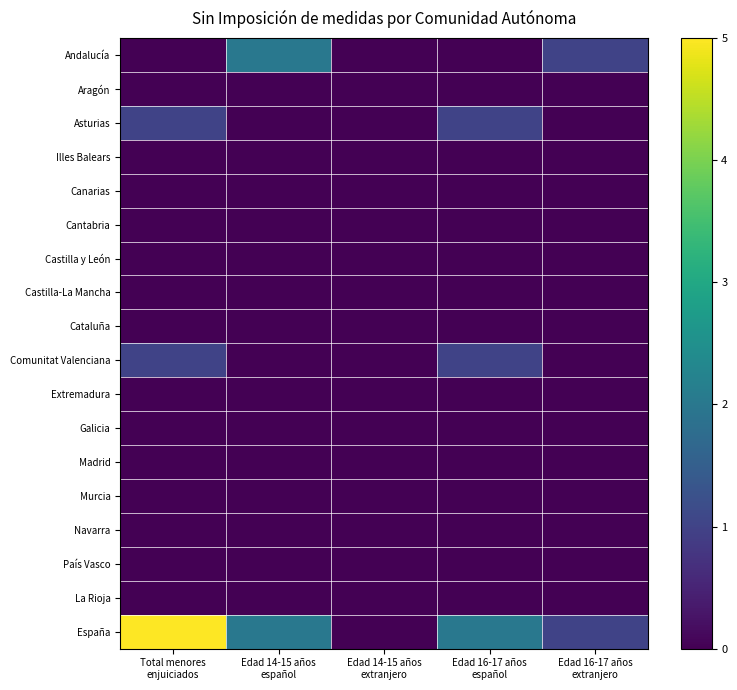

Reading left to right, list all the values displayed in this chart.

Andalucía: Total menores
enjuiciados=0	Edad 14-15 años
español=2	Edad 14-15 años
extranjero=0	Edad 16-17 años
español=0	Edad 16-17 años
extranjero=1
Aragón: Total menores
enjuiciados=0	Edad 14-15 años
español=0	Edad 14-15 años
extranjero=0	Edad 16-17 años
español=0	Edad 16-17 años
extranjero=0
Asturias: Total menores
enjuiciados=1	Edad 14-15 años
español=0	Edad 14-15 años
extranjero=0	Edad 16-17 años
español=1	Edad 16-17 años
extranjero=0
Illes Balears: Total menores
enjuiciados=0	Edad 14-15 años
español=0	Edad 14-15 años
extranjero=0	Edad 16-17 años
español=0	Edad 16-17 años
extranjero=0
Canarias: Total menores
enjuiciados=0	Edad 14-15 años
español=0	Edad 14-15 años
extranjero=0	Edad 16-17 años
español=0	Edad 16-17 años
extranjero=0
Cantabria: Total menores
enjuiciados=0	Edad 14-15 años
español=0	Edad 14-15 años
extranjero=0	Edad 16-17 años
español=0	Edad 16-17 años
extranjero=0
Castilla y León: Total menores
enjuiciados=0	Edad 14-15 años
español=0	Edad 14-15 años
extranjero=0	Edad 16-17 años
español=0	Edad 16-17 años
extranjero=0
Castilla-La Mancha: Total menores
enjuiciados=0	Edad 14-15 años
español=0	Edad 14-15 años
extranjero=0	Edad 16-17 años
español=0	Edad 16-17 años
extranjero=0
Cataluña: Total menores
enjuiciados=0	Edad 14-15 años
español=0	Edad 14-15 años
extranjero=0	Edad 16-17 años
español=0	Edad 16-17 años
extranjero=0
Comunitat Valenciana: Total menores
enjuiciados=1	Edad 14-15 años
español=0	Edad 14-15 años
extranjero=0	Edad 16-17 años
español=1	Edad 16-17 años
extranjero=0
Extremadura: Total menores
enjuiciados=0	Edad 14-15 años
español=0	Edad 14-15 años
extranjero=0	Edad 16-17 años
español=0	Edad 16-17 años
extranjero=0
Galicia: Total menores
enjuiciados=0	Edad 14-15 años
español=0	Edad 14-15 años
extranjero=0	Edad 16-17 años
español=0	Edad 16-17 años
extranjero=0
Madrid: Total menores
enjuiciados=0	Edad 14-15 años
español=0	Edad 14-15 años
extranjero=0	Edad 16-17 años
español=0	Edad 16-17 años
extranjero=0
Murcia: Total menores
enjuiciados=0	Edad 14-15 años
español=0	Edad 14-15 años
extranjero=0	Edad 16-17 años
español=0	Edad 16-17 años
extranjero=0
Navarra: Total menores
enjuiciados=0	Edad 14-15 años
español=0	Edad 14-15 años
extranjero=0	Edad 16-17 años
español=0	Edad 16-17 años
extranjero=0
País Vasco: Total menores
enjuiciados=0	Edad 14-15 años
español=0	Edad 14-15 años
extranjero=0	Edad 16-17 años
español=0	Edad 16-17 años
extranjero=0
La Rioja: Total menores
enjuiciados=0	Edad 14-15 años
español=0	Edad 14-15 años
extranjero=0	Edad 16-17 años
español=0	Edad 16-17 años
extranjero=0
España: Total menores
enjuiciados=5	Edad 14-15 años
español=2	Edad 14-15 años
extranjero=0	Edad 16-17 años
español=2	Edad 16-17 años
extranjero=1